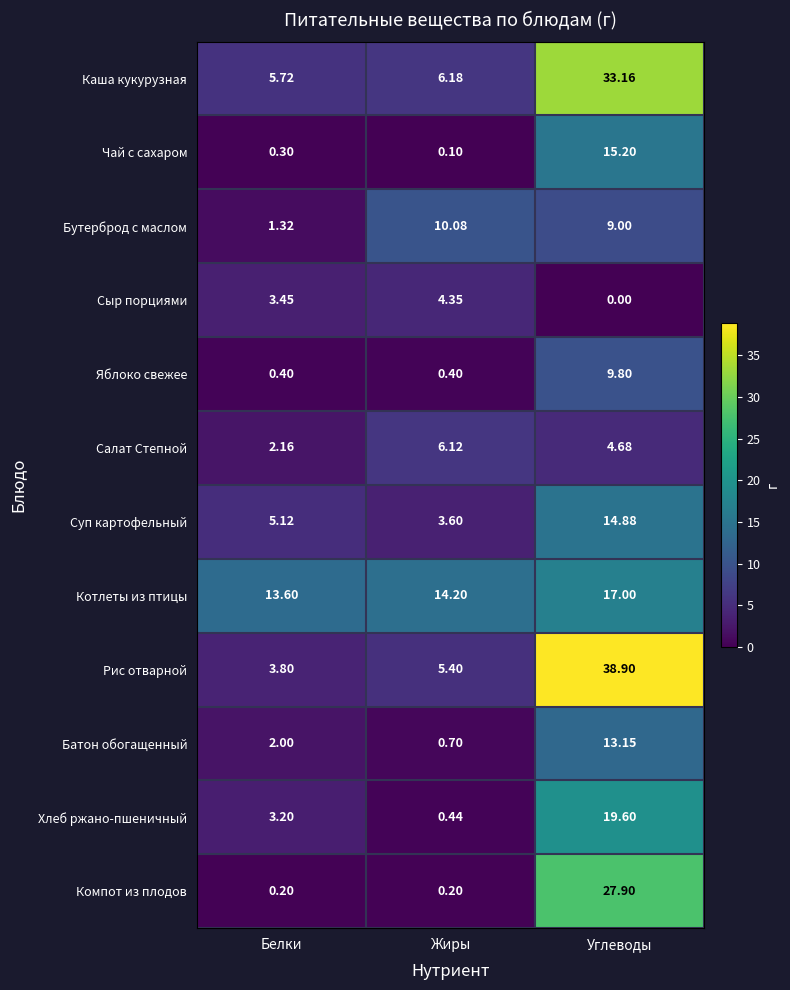

Where is Суп картофельный nearest to the value 9?

Белки